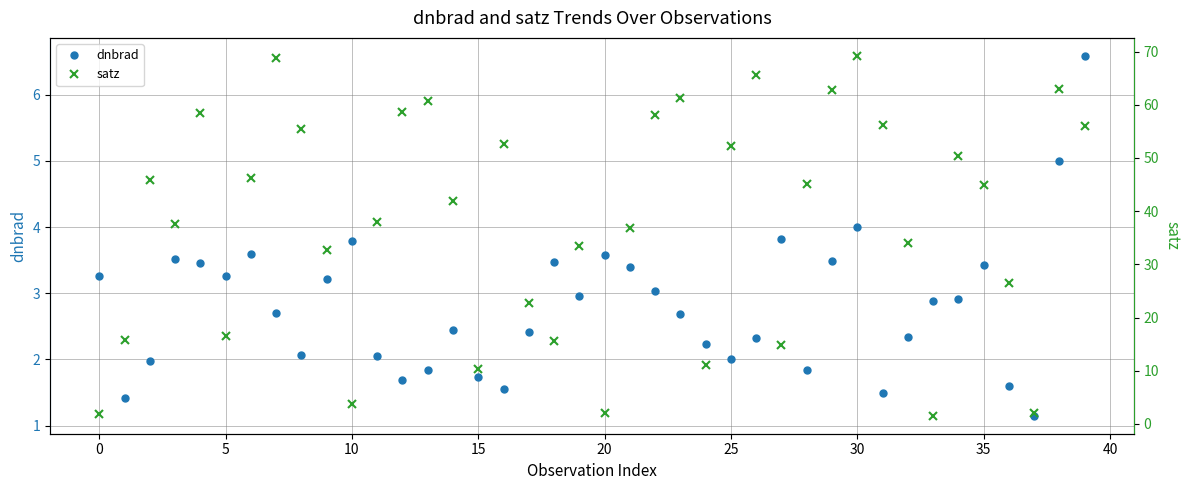

Reading left to right, list all the values displayed in this chart.

dnbrad: 3.3	1.4	2.0	3.5	3.5	3.3	3.6	2.7	2.1	3.2	3.8	2.0	1.7	1.8	2.4	1.7	1.6	2.4	3.5	3.0	3.6	3.4	3.0	2.7	2.2	2.0	2.3	3.8	1.8	3.5	4.0	1.5	2.3	2.9	2.9	3.4	1.6	1.1	5.0	6.6
satz: 1.9	15.8	45.9	37.6	58.5	16.4	46.3	68.8	55.5	32.6	3.7	37.9	58.6	60.7	41.9	10.3	52.6	22.6	15.6	33.4	2.2	36.9	58.0	61.2	11.1	52.2	65.5	14.8	45.2	62.8	69.2	56.2	34.0	1.6	50.4	45.0	26.4	2.1	63.0	55.9